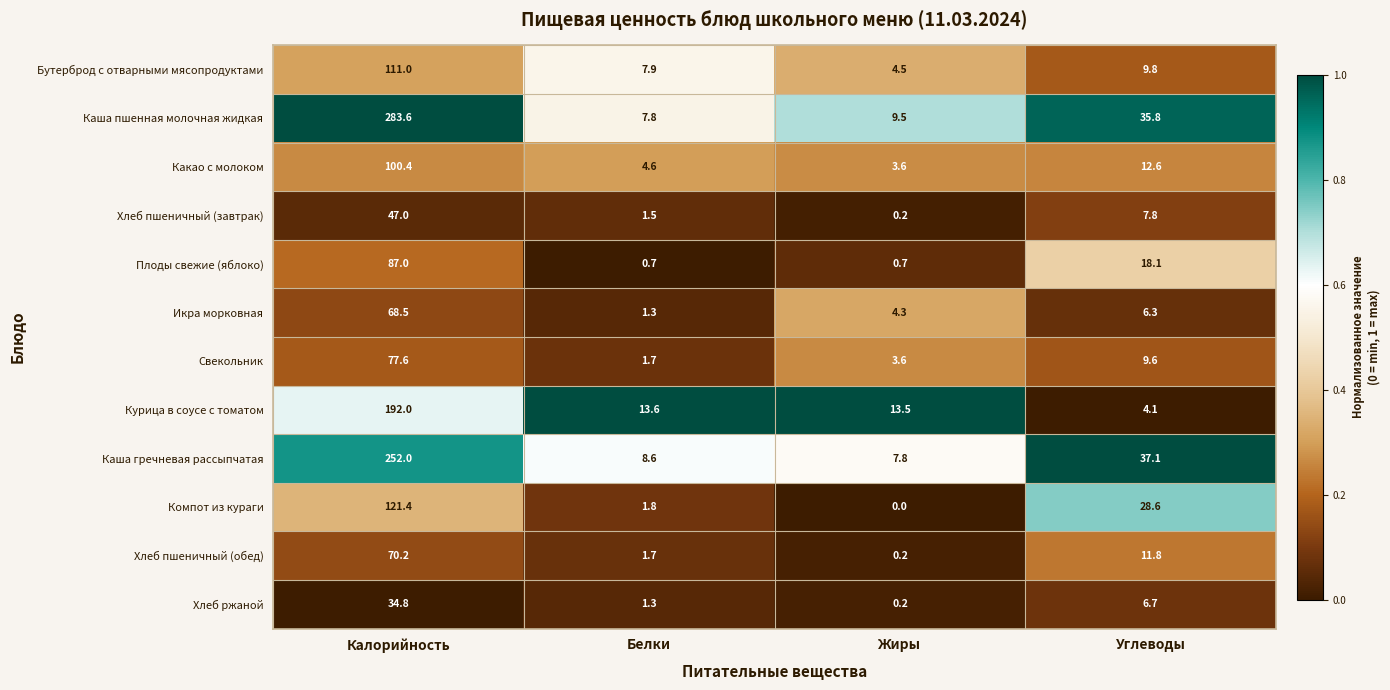

What is the spread (max minus min) of values at Жиры?

13.5